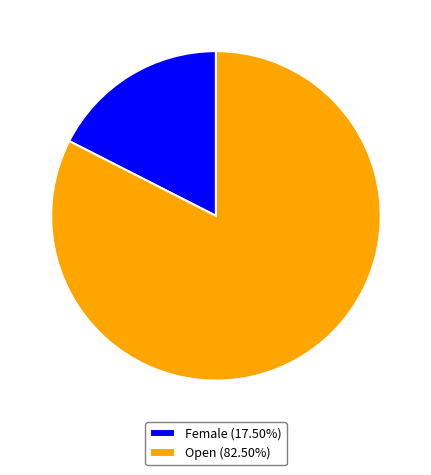

How many slices are in this pie chart?

2